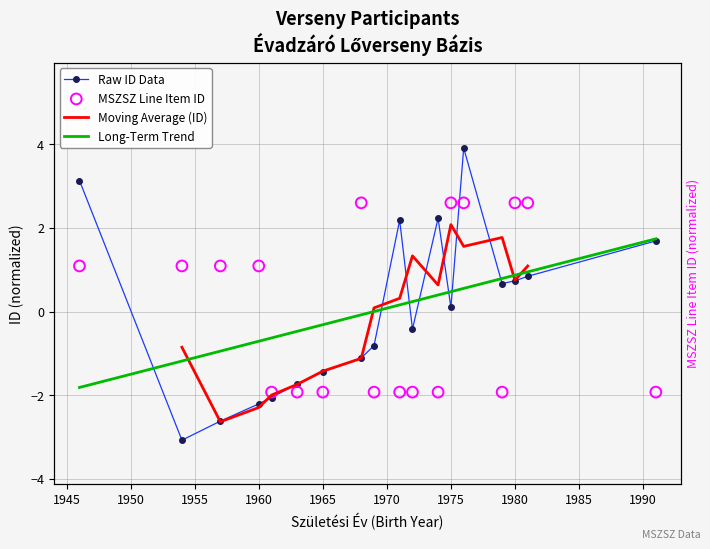

Which series contains the highest Y value?

id